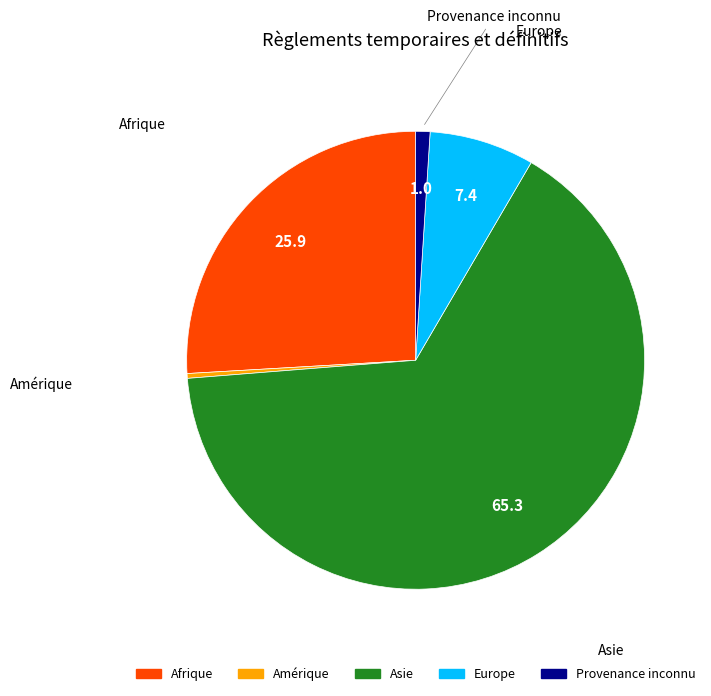

Is there a majority slice in this chart?

Yes